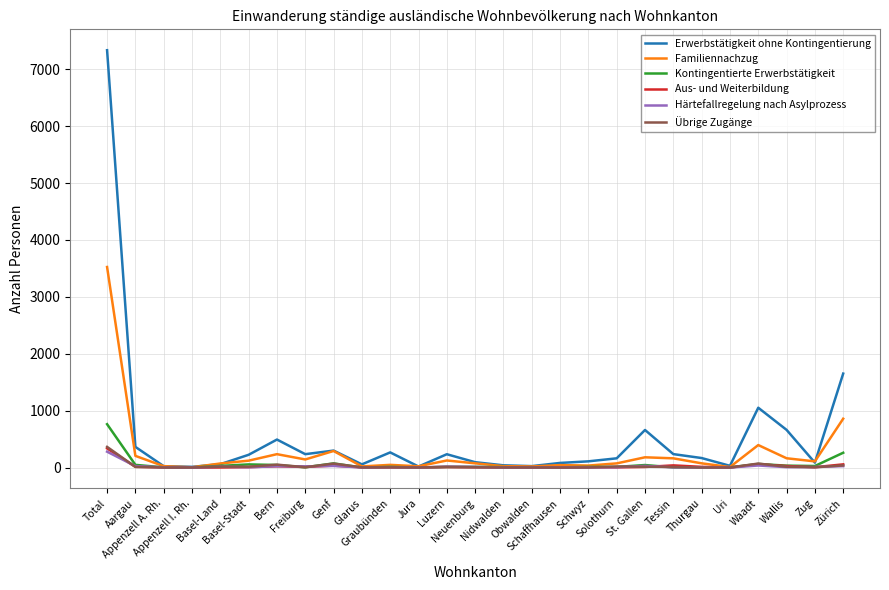

What is the maximum value shown in the chart?

7334